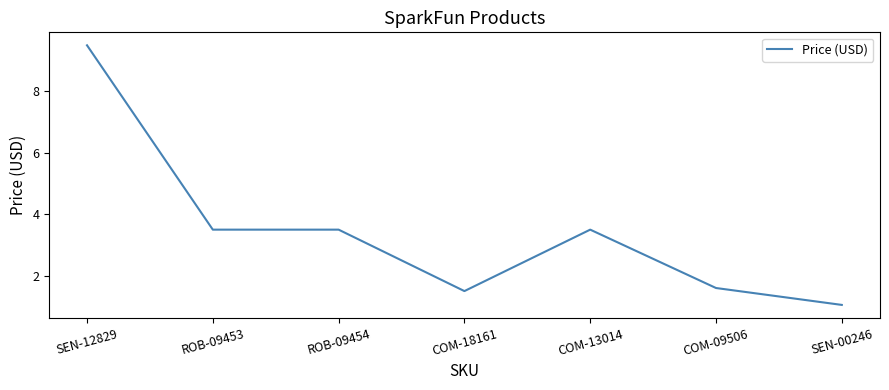

What position from the right is SEN-00246?

1